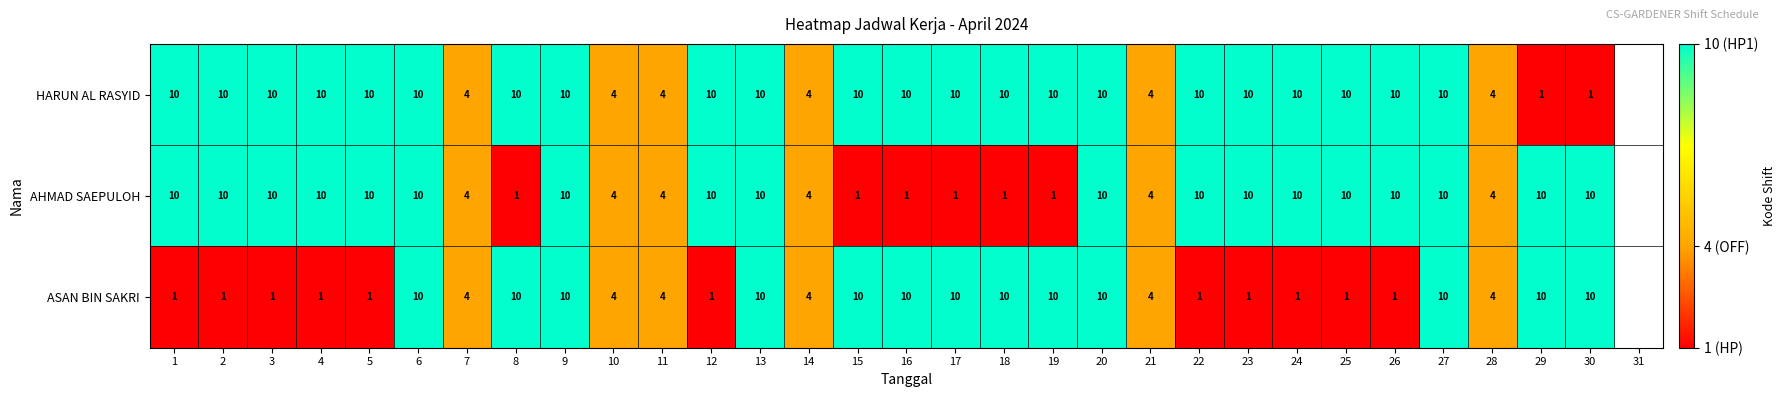

True or false: ASAN BIN SAKRI has a value of 10 at 20.

True